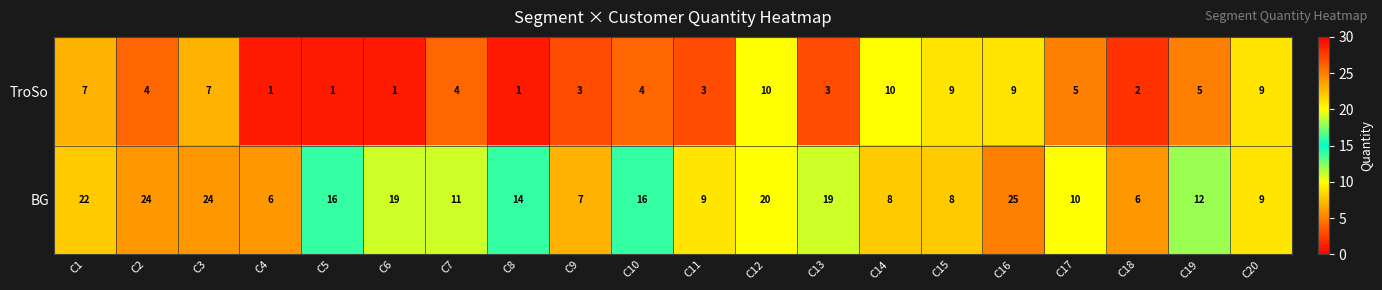

At C12, list the series in order from largest to smallest.

BG, TroSo